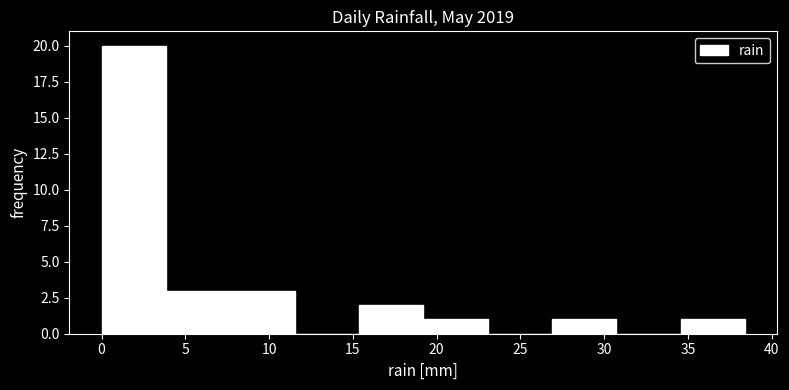

Which range on the x-axis has the tallest bar?

0.0 to 4.0